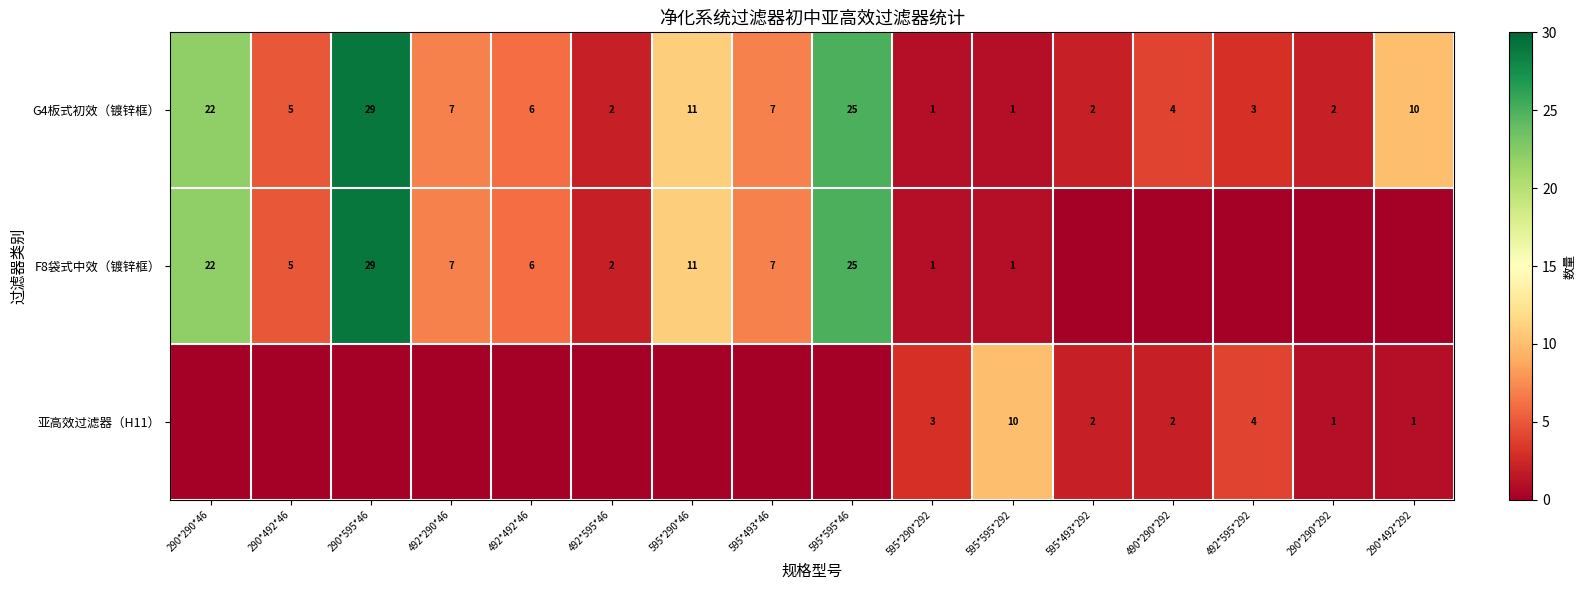

Between 290*492*46 and 490*290*292, which is larger?

290*492*46